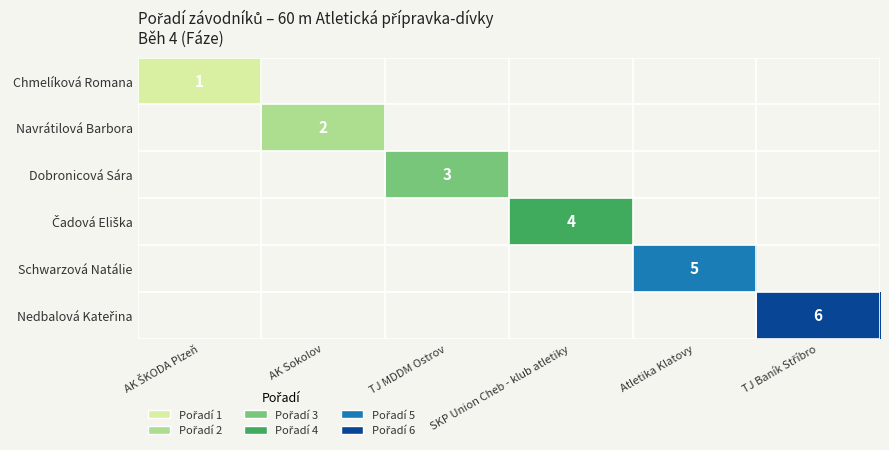

True or false: Navrátilová Barbora has a value of 1 at AK Sokolov.

False